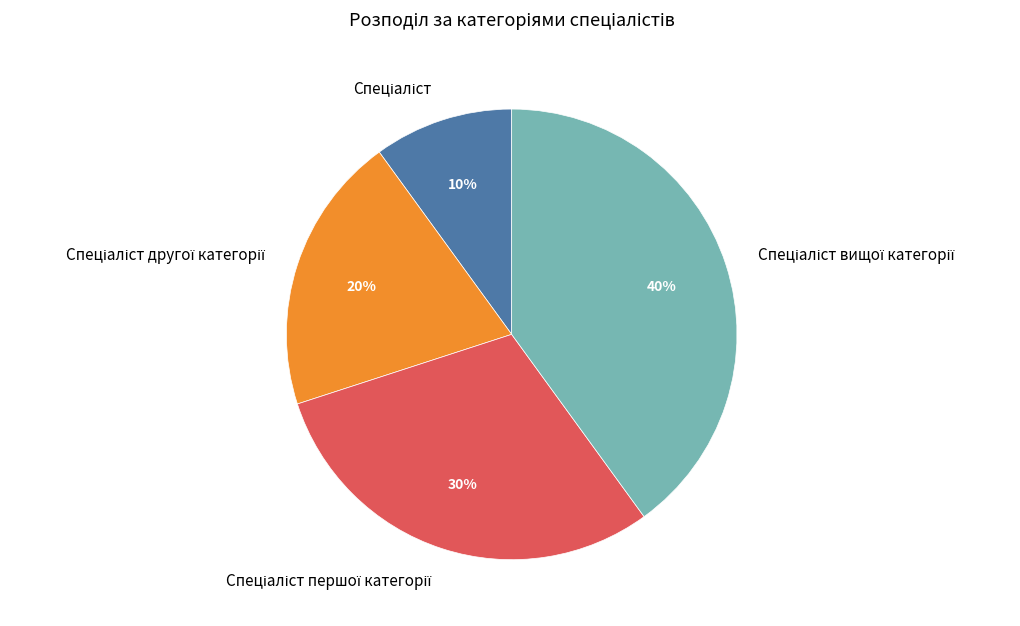

To the nearest percent, what is the difference between the largest and smallest slice percentages?

30%